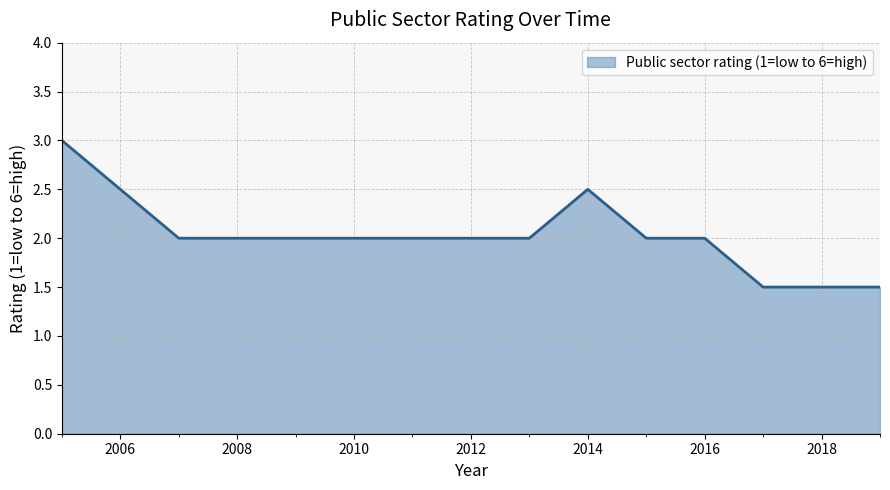

What is the minimum value shown in the chart?

1.5